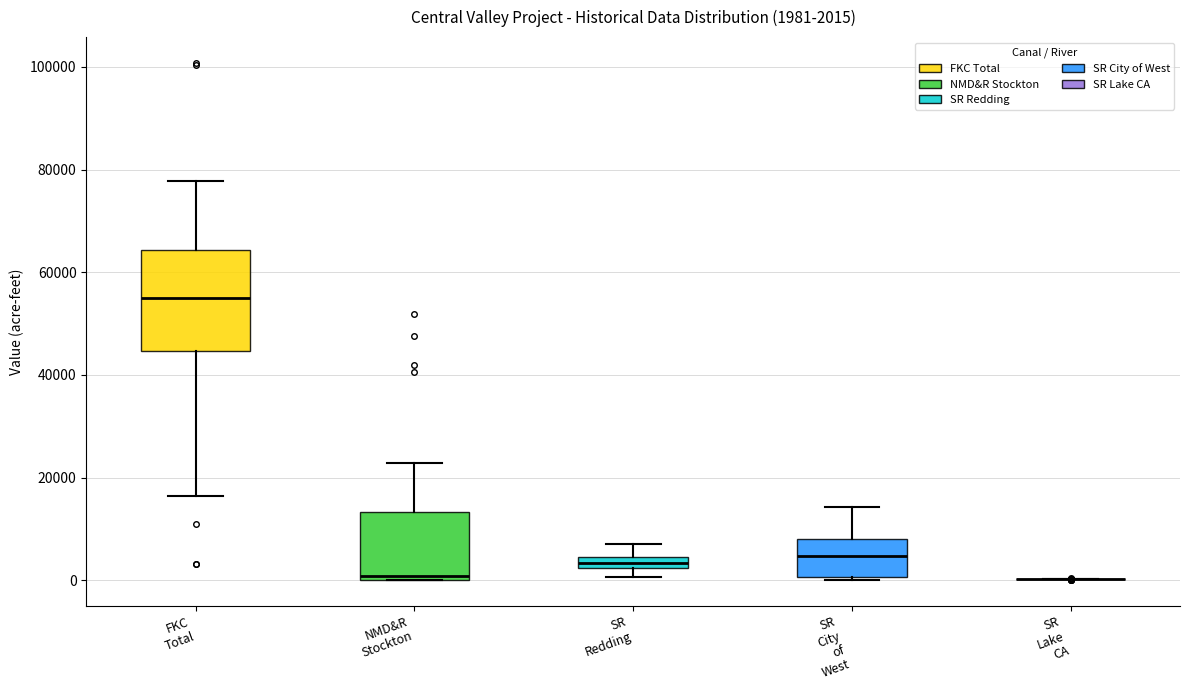

Comparing the boxes themselves (not the whiskers), which one is the tallest?

FKC Total